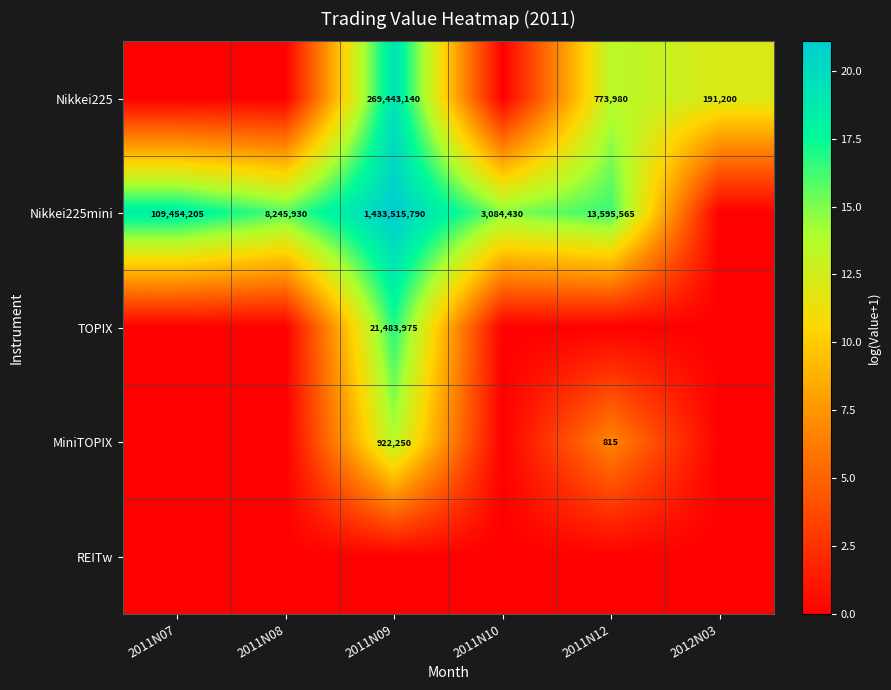

How many distinct data groups are displayed?

5